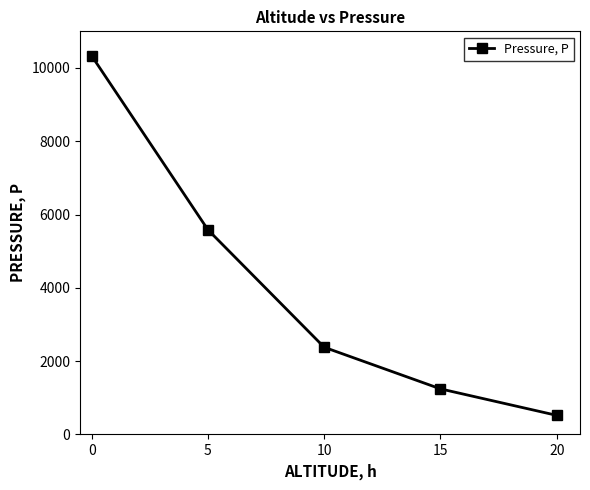

Count the number of categories in the chart.

5